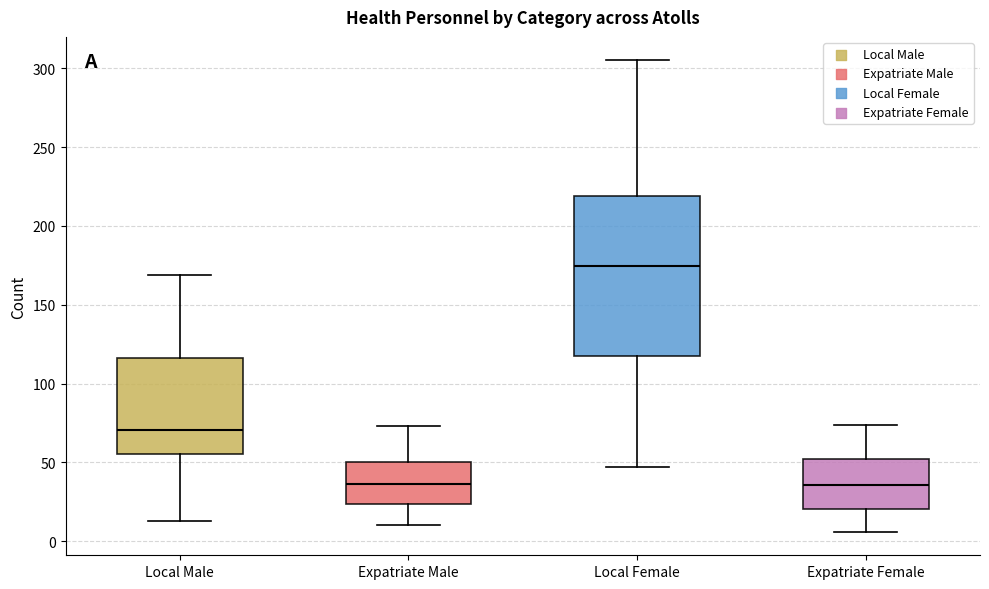

Reading left to right, read every box against the y-axis: the position of its median line, the range the box covers, and the ends of its whiskers. The values are not printed on the chart, so give them approximately, as read against the axis.

Local Male: median 70, box 55 to 115, whiskers 15 to 170
Expatriate Male: median 35, box 25 to 50, whiskers 10 to 75
Local Female: median 175, box 115 to 220, whiskers 45 to 305
Expatriate Female: median 35, box 20 to 50, whiskers 5 to 75